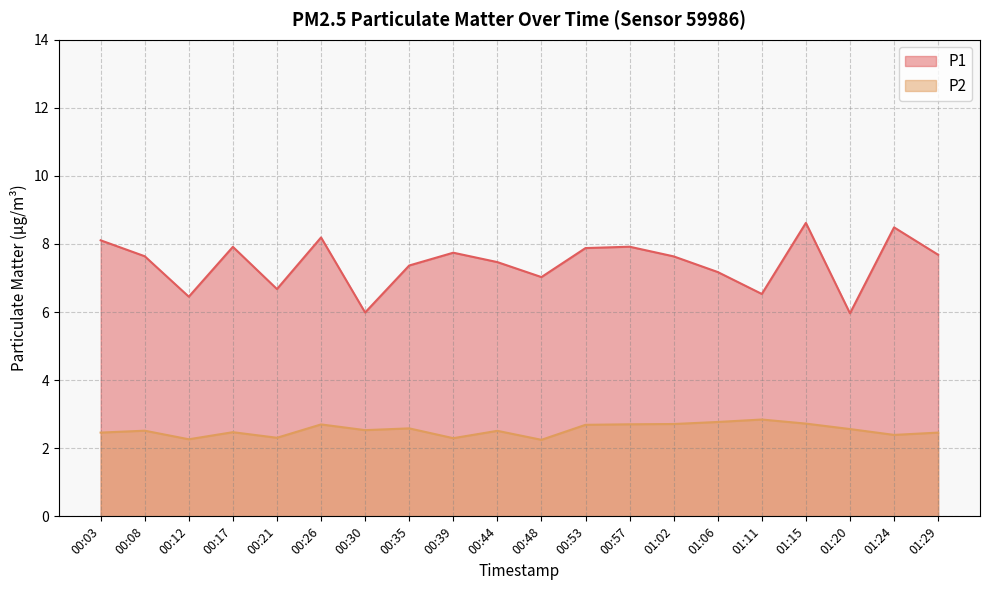

What position from the left is 00:03?

1